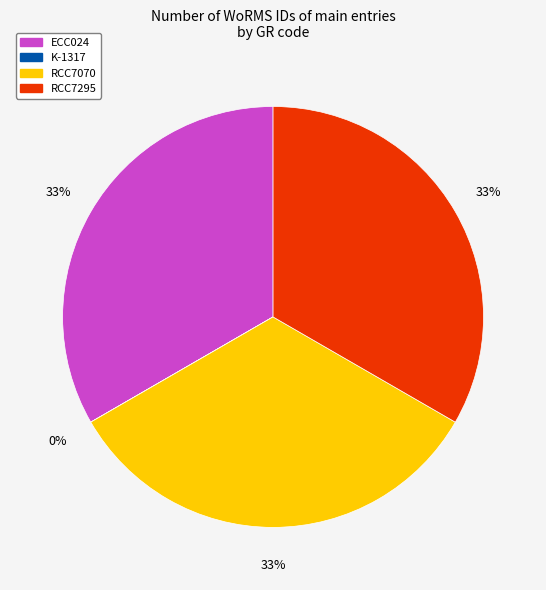

What is the ratio of the value at RCC7295 to the value at ECC024?

1.0